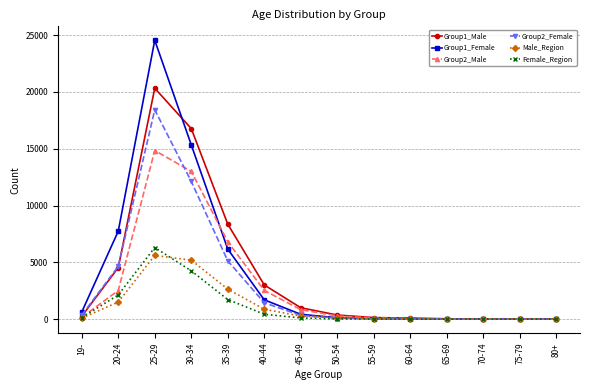

What is the sum of all Female_Region values?

15129